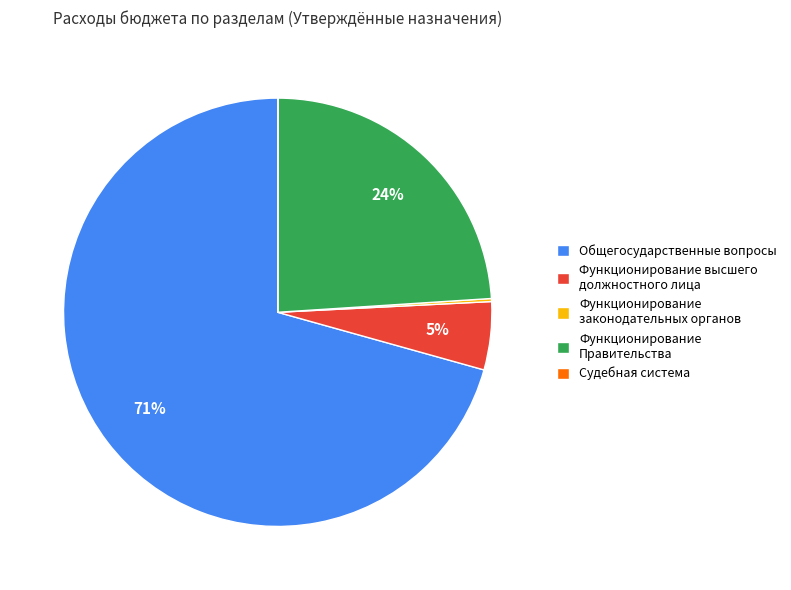

True or false: Функционирование Правительства accounts for 36% of the total.

False